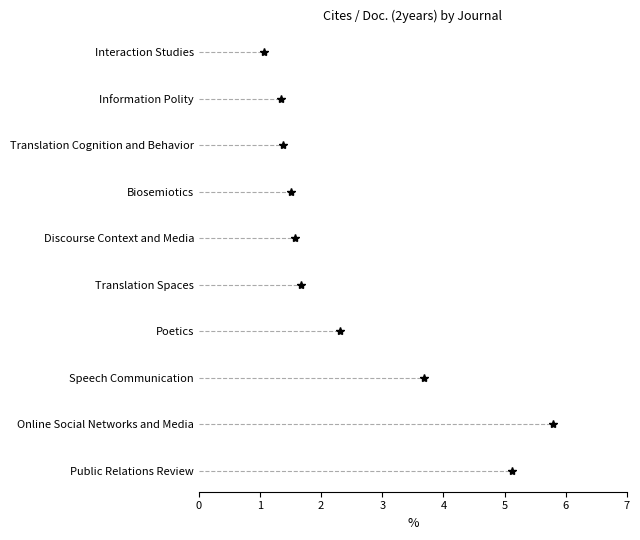

How many lines are shown in the chart?

1